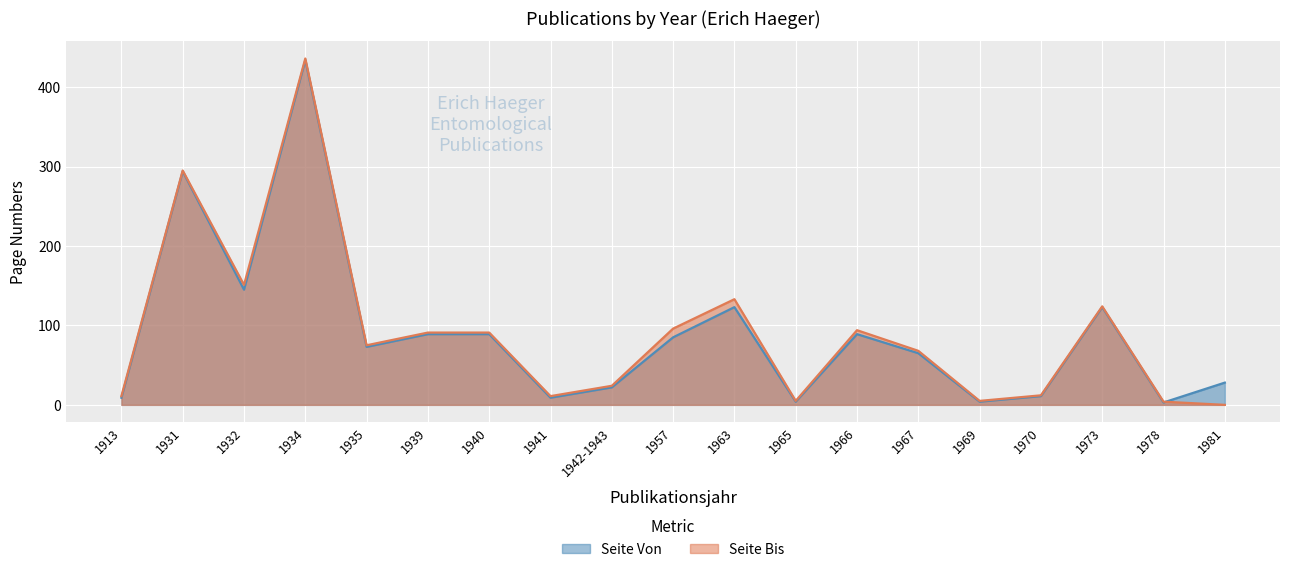

What is the difference between the second highest and minimum values in the Seite Von series?

291